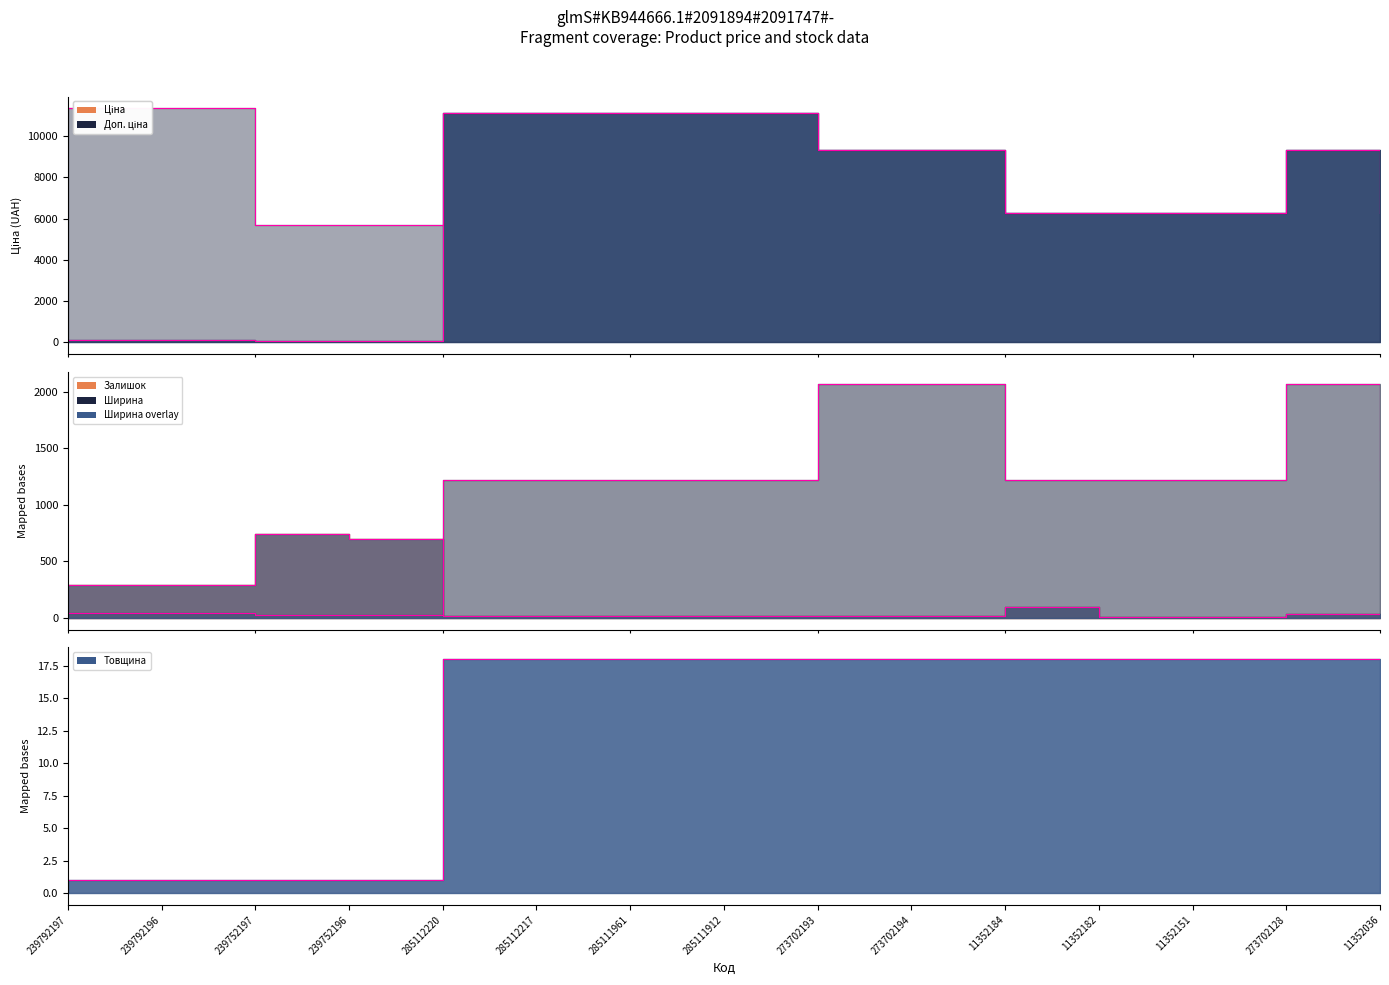

What is the lowest value of the Доп. ціна series?

5667.0